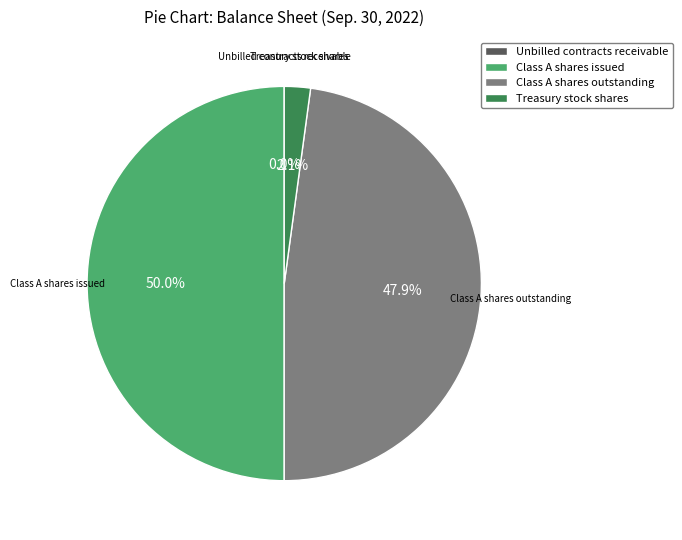

True or false: Class A shares outstanding accounts for 40% of the total.

False